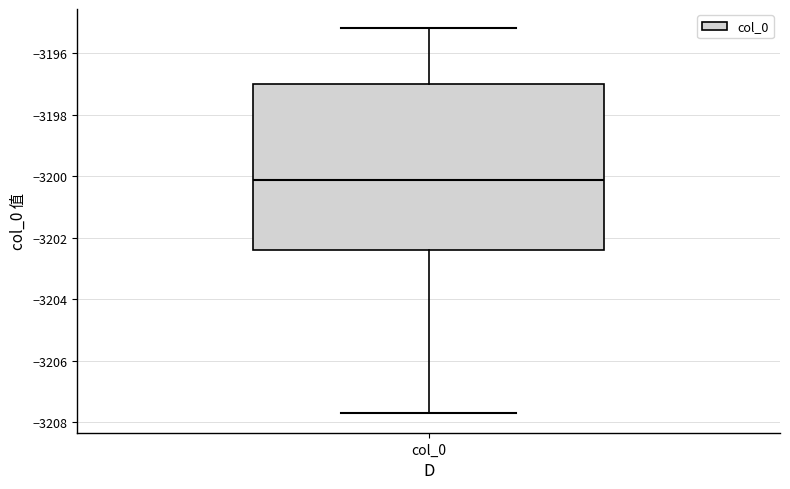

Transcribe this box plot: give where the median line is, the range the box spans, and where the two whiskers end, as read against the y-axis. The values are not printed on the chart, so give them approximately, as read against the axis.

median -3200.2, box -3202.4 to -3197.0, whiskers -3207.8 to -3195.2